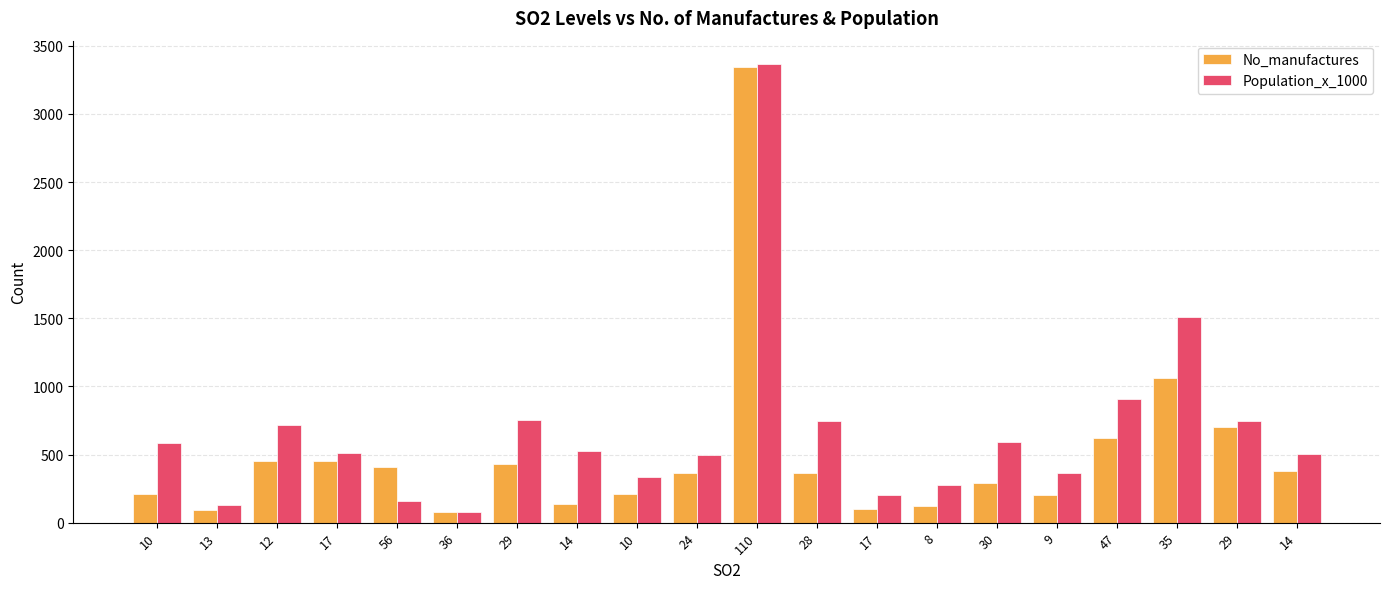

Reading left to right, extract all data points from this chart.

No_manufactures: 213	91	453	454	412	80	434	136	207	368	3344	361	104	125	291	204	625	1064	699	381
Population_x_1000: 582	132	716	515	158	80	757	529	335	497	3369	746	201	277	593	361	905	1513	744	507